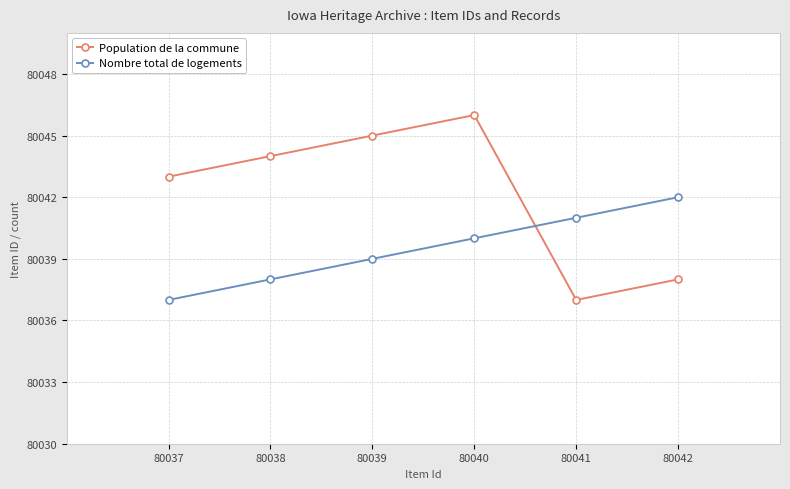

Does the chart have visible grid lines?

Yes